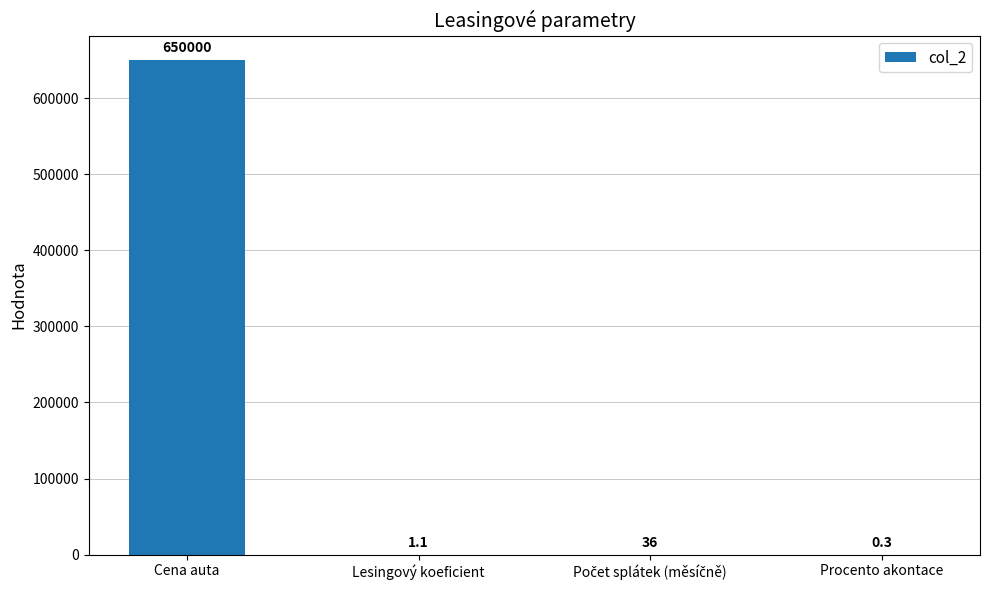

Which label corresponds to the largest value in the chart?

Cena auta